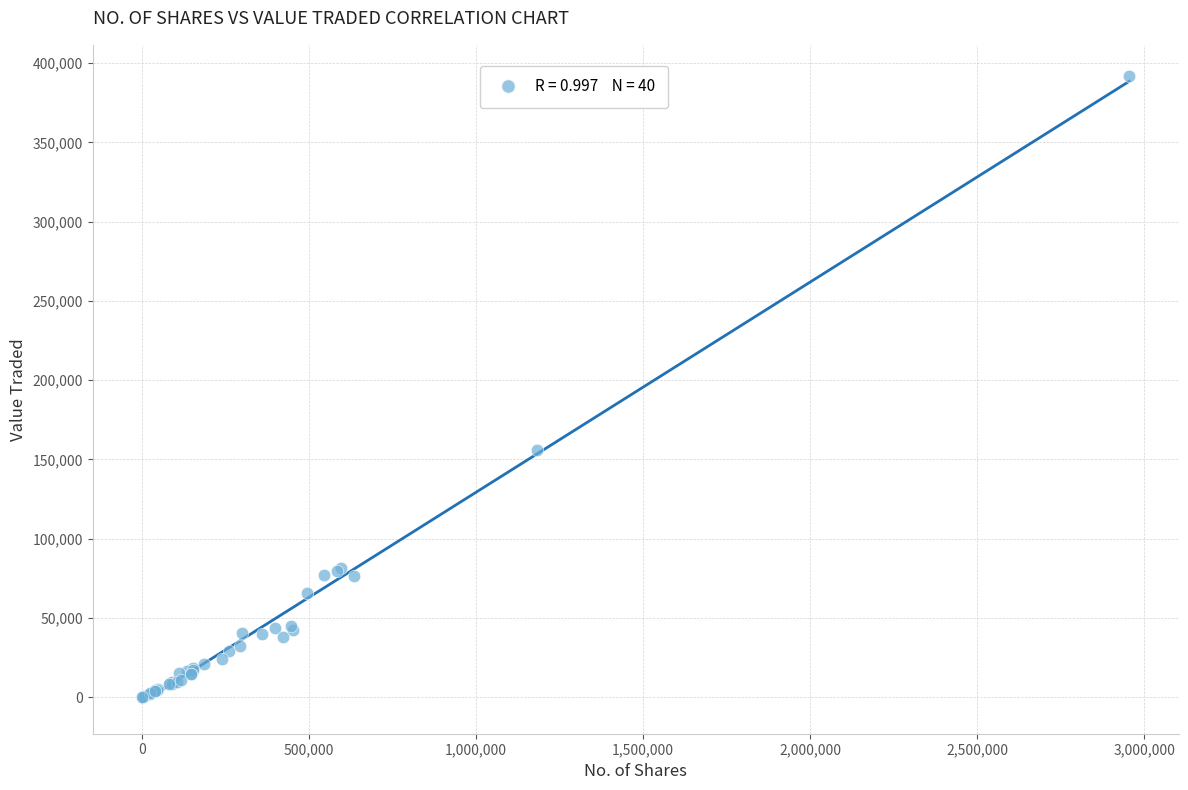

What Y value in the scatter plot is closest to 195945?

155685